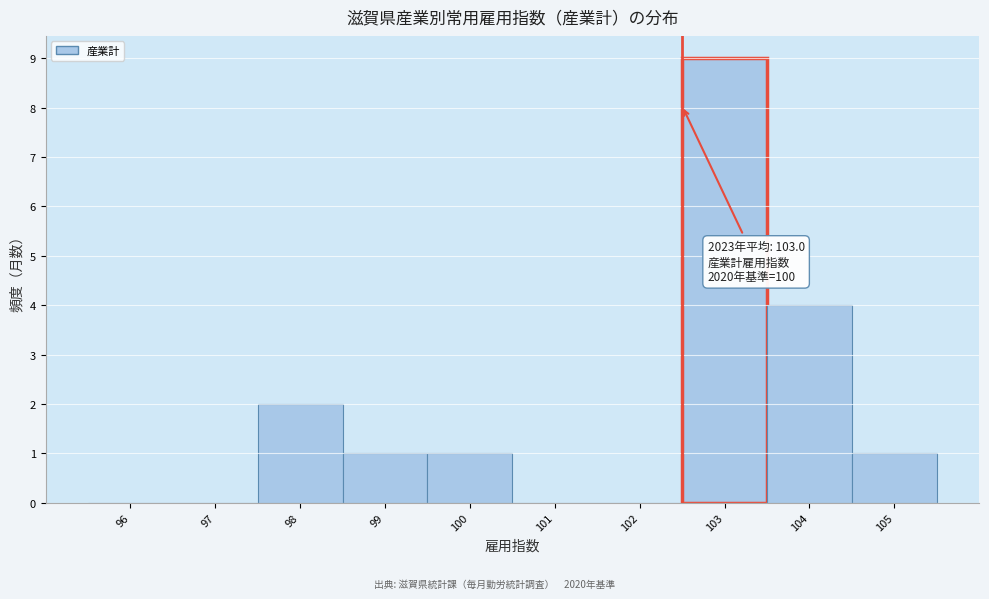

Reading left to right, extract all data points from this chart.

96=0	97=0	98=2	99=1	100=1	101=0	102=0	103=9	104=4	105=1